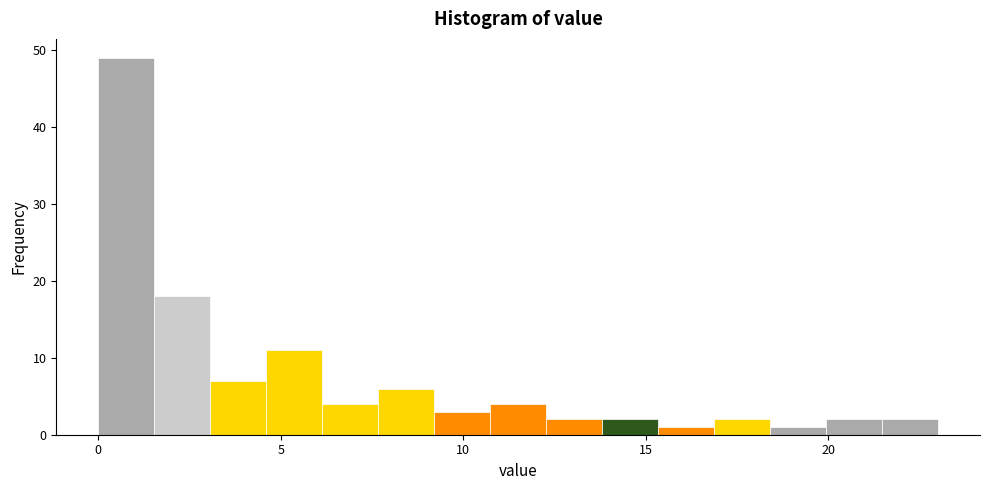

Around what value on the x-axis is the tallest bar? Give the approximate position of its centre, as read against the axis.

1.0